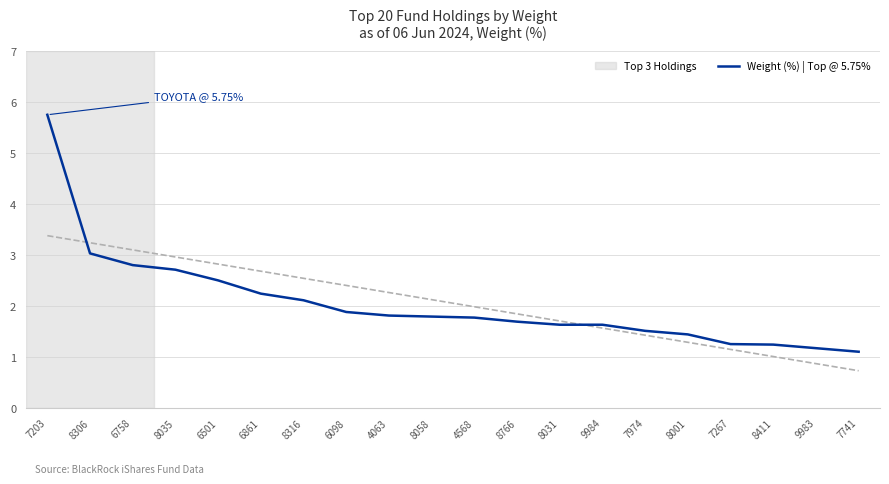

What is the difference between the maximum and second lowest values?

4.6